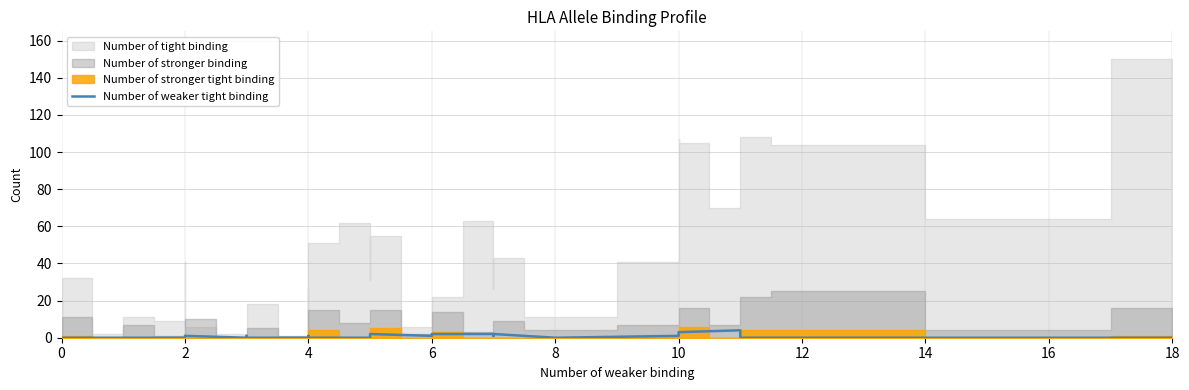

How many interior local valleys (lower than both neighbors) does the data have?

4